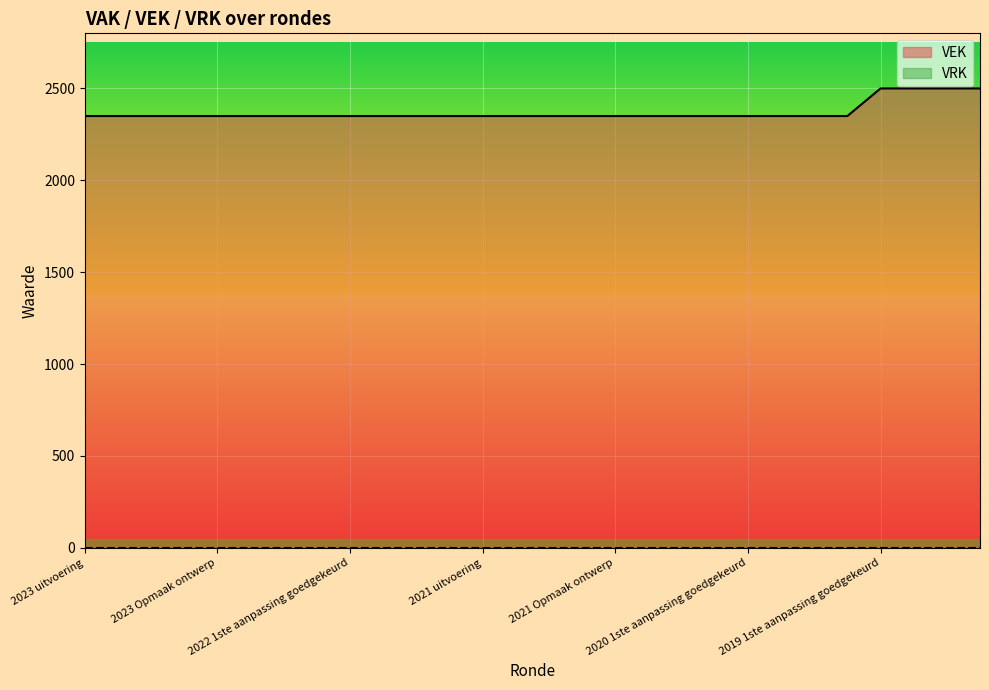

True or false: the data shows 2350 at 2022 2de aanpassing ontwerp.

True